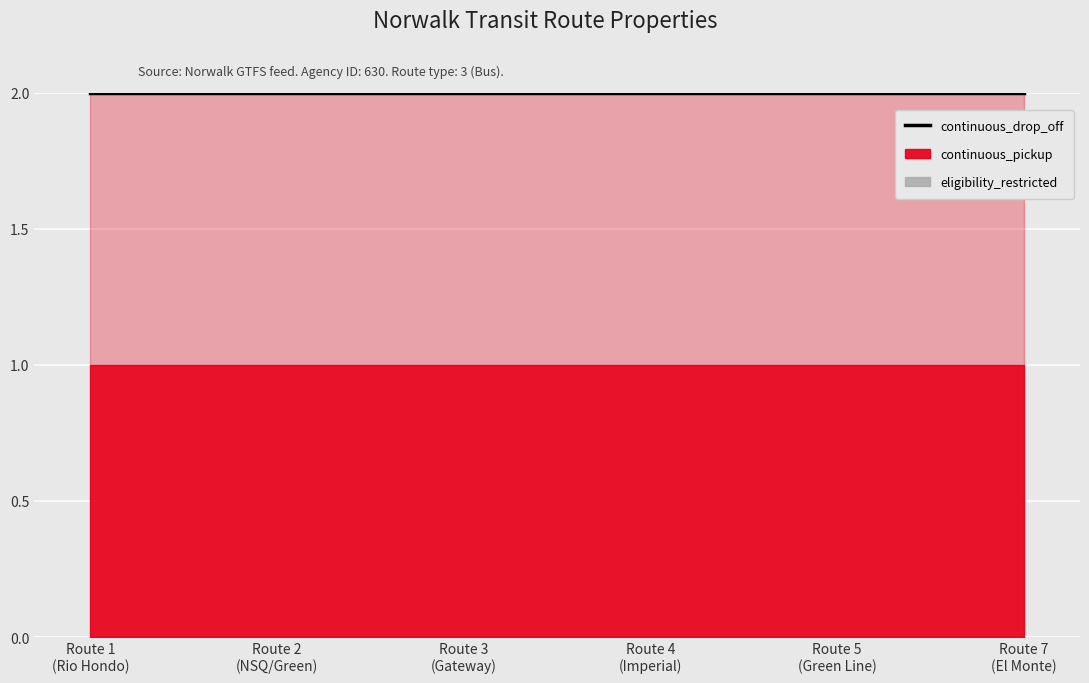

List the labels in order of continuous_drop_off value, largest first.

Route 1
(Rio Hondo), Route 2
(NSQ/Green), Route 3
(Gateway), Route 4
(Imperial), Route 5
(Green Line), Route 7
(El Monte)